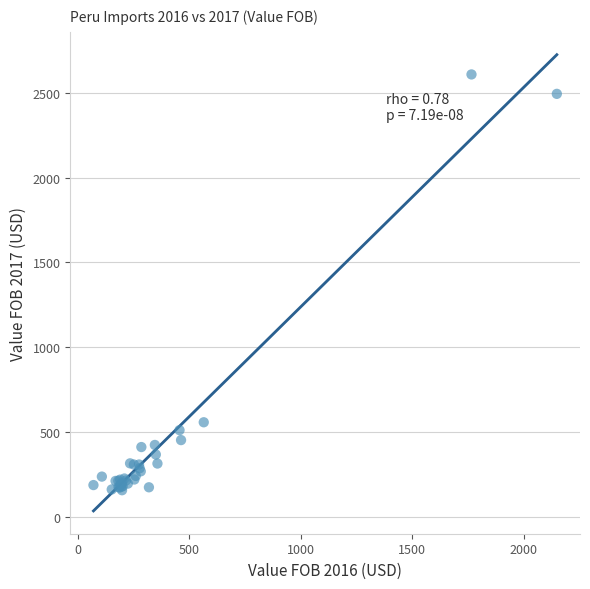

What Y value in the scatter plot is closest to 1383?

559.0